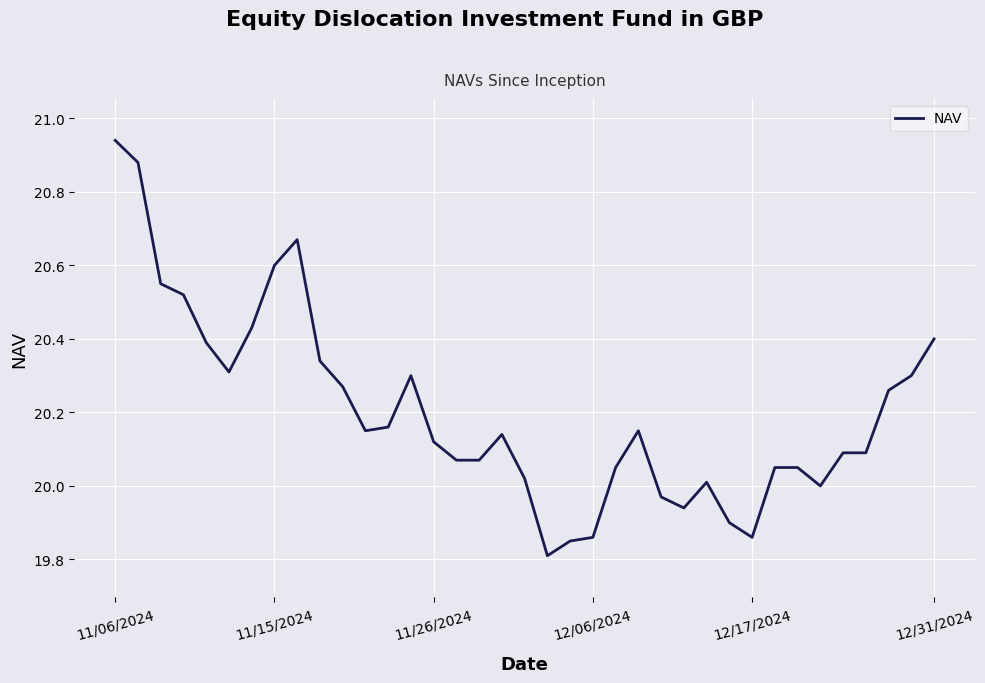

How many interior local valleys (lower than both neighbors) does the data have?

6